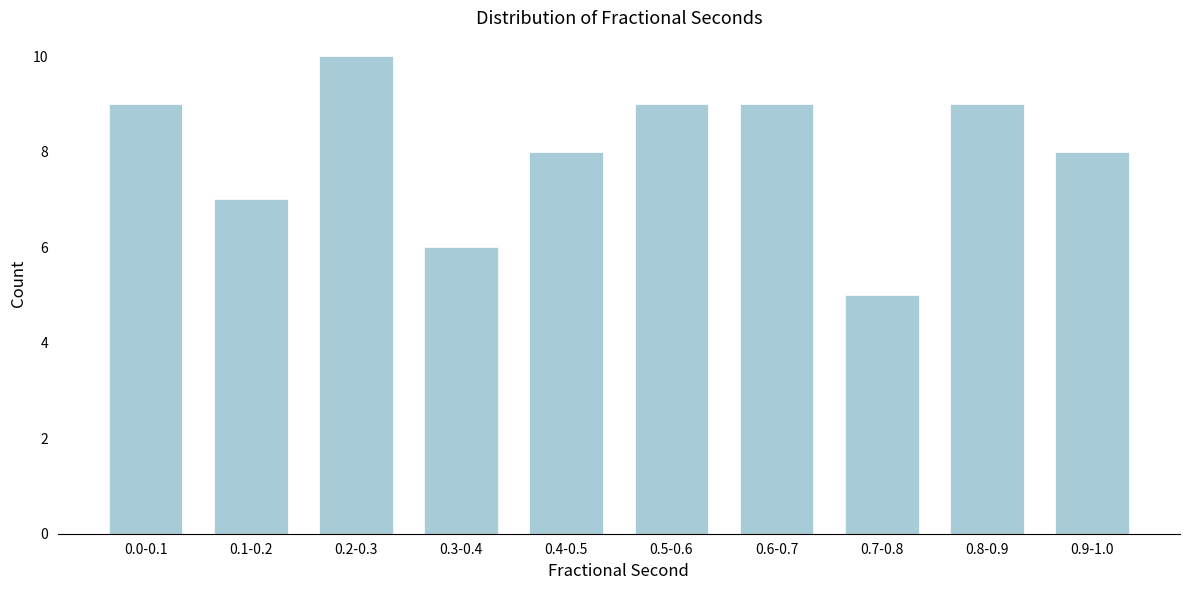

Reading left to right, extract all data points from this chart.

0.0-0.1=9	0.1-0.2=7	0.2-0.3=10	0.3-0.4=6	0.4-0.5=8	0.5-0.6=9	0.6-0.7=9	0.7-0.8=5	0.8-0.9=9	0.9-1.0=8